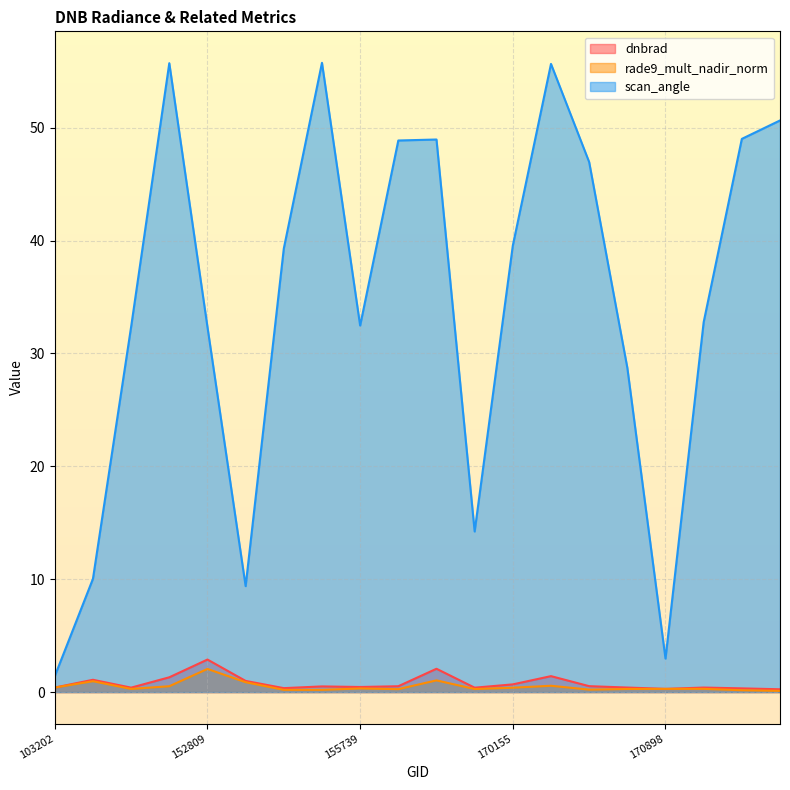

Which series has the widest spread of values?

scan_angle